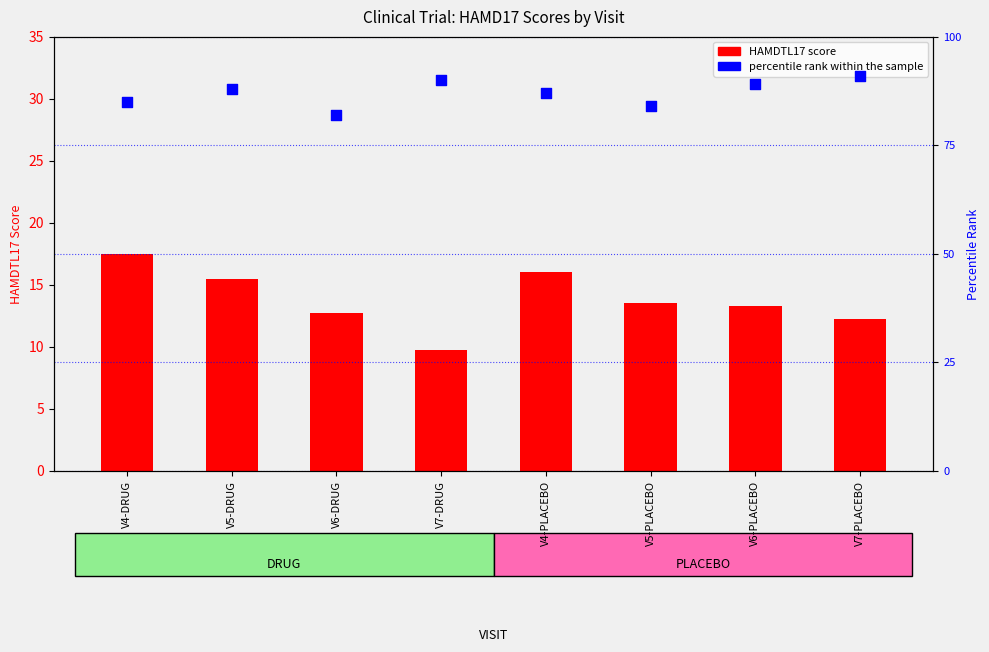

Which series has the largest total across all categories?

percentile rank within the sample